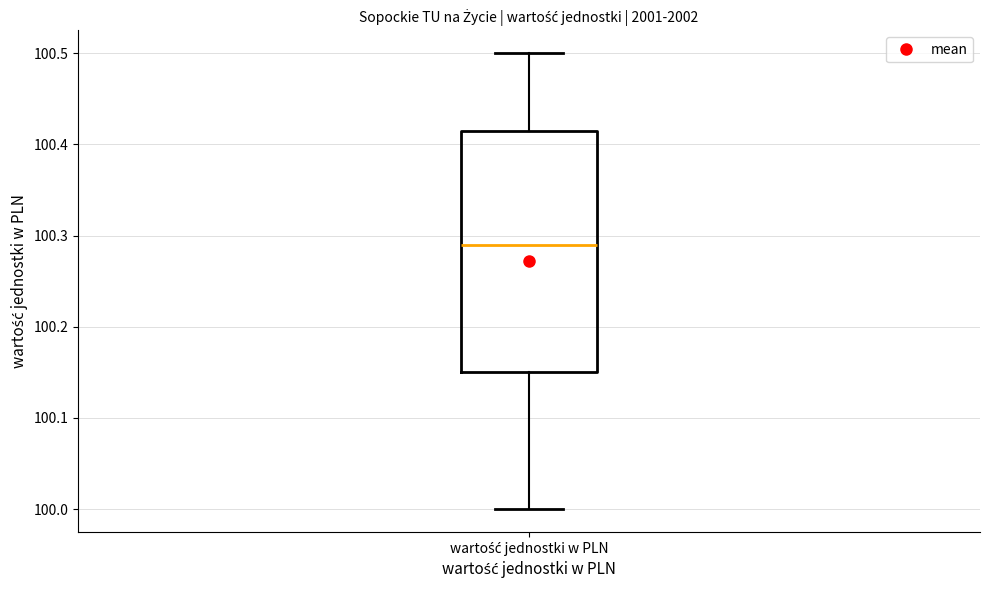

Where is the lower edge of the box for wartość jednostki w PLN on the y-axis? The values are not printed on the chart, so give them approximately, as read against the axis.

100.15